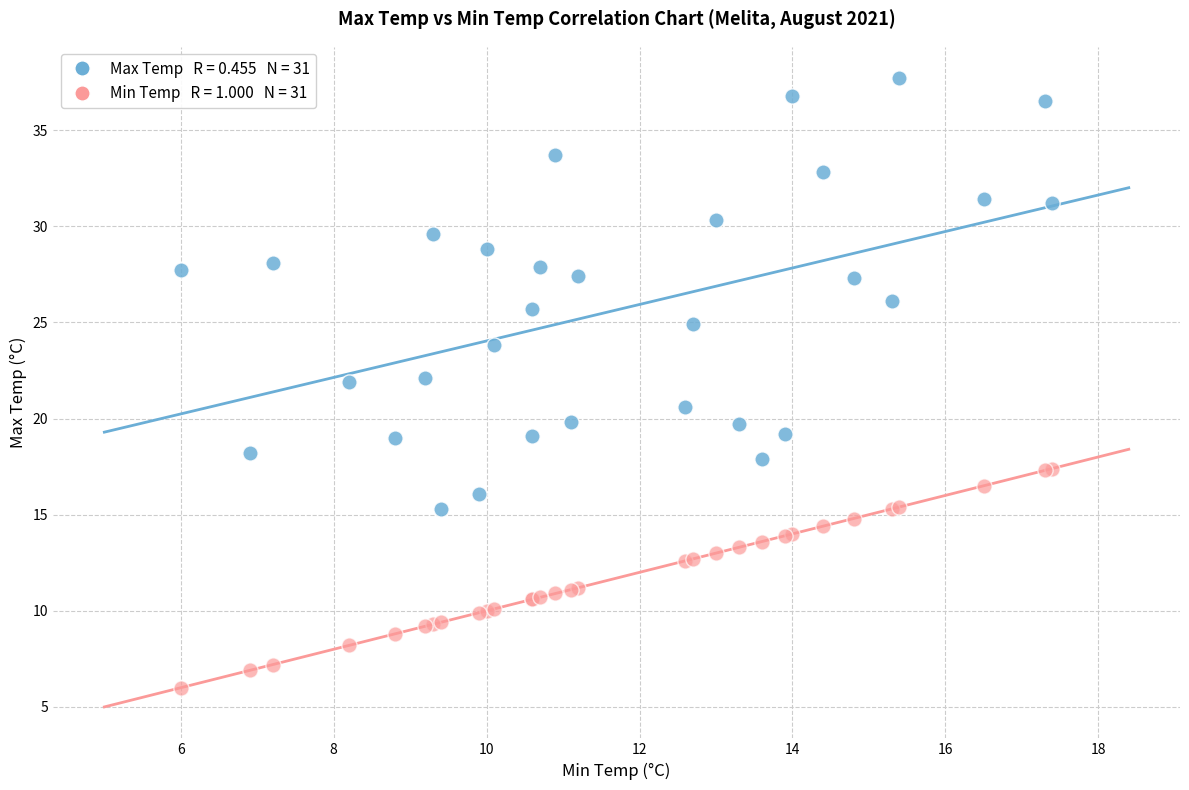

Across all series, what Y value is closest to 21?

20.6